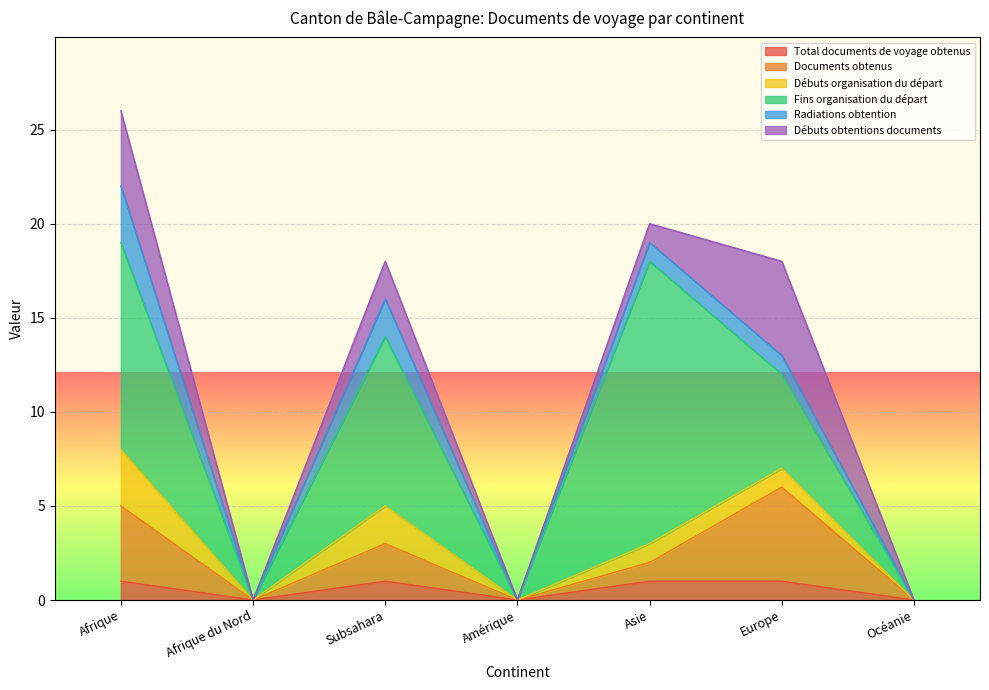

At how many categories does at least one series exceed 6?

3